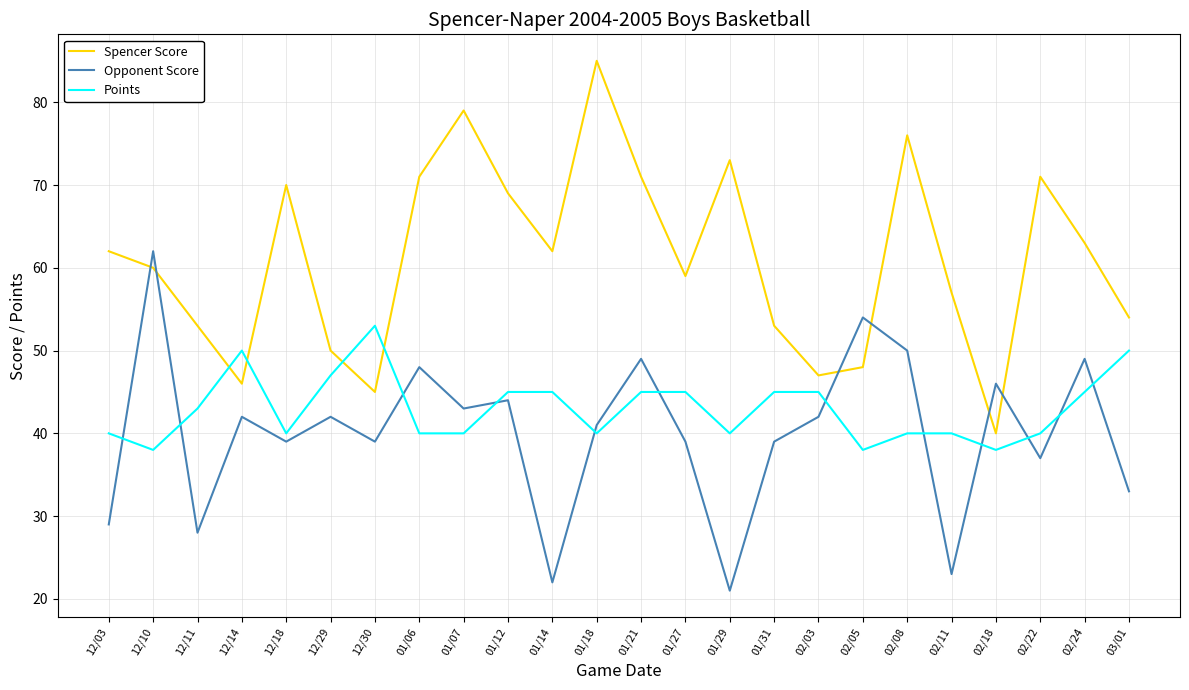

How many interior local peaks does the Opponent Score series have?

9